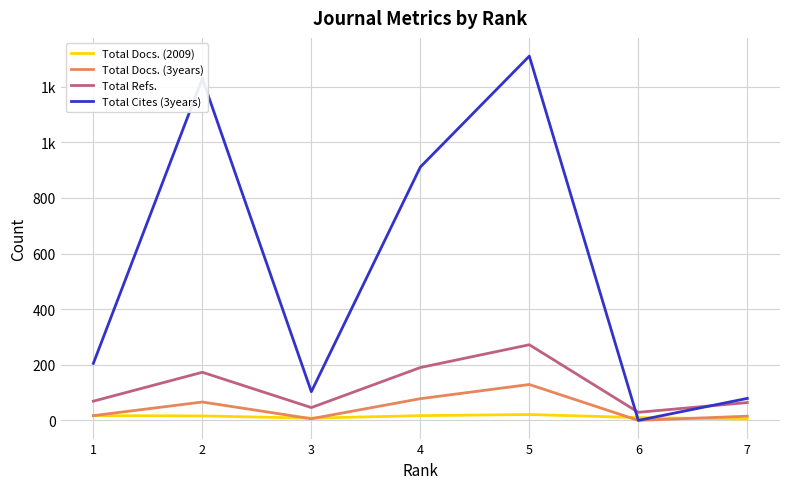

Does the chart display data point markers on the line(s)?

No